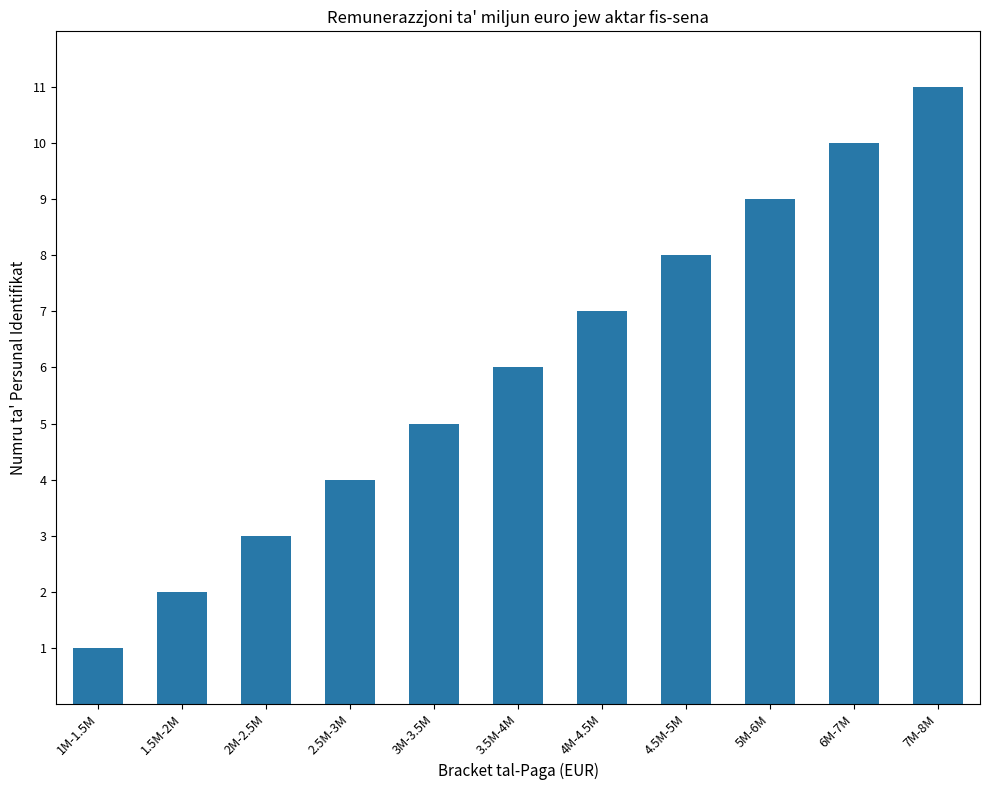

The chart shows a value of 5 at 3M-3.5M. True or false?

True